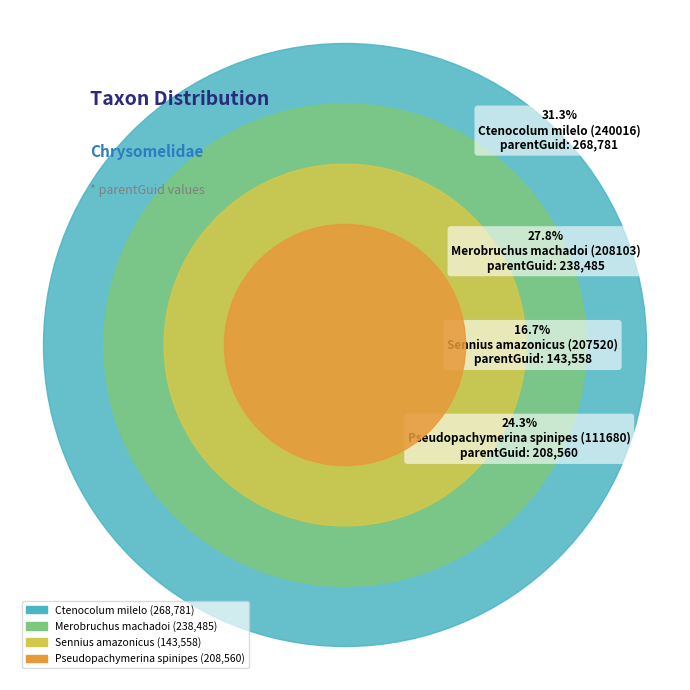

Do Ctenocolum milelo (240016) and Merobruchus machadoi (208103) together represent more than half of the pie?

Yes